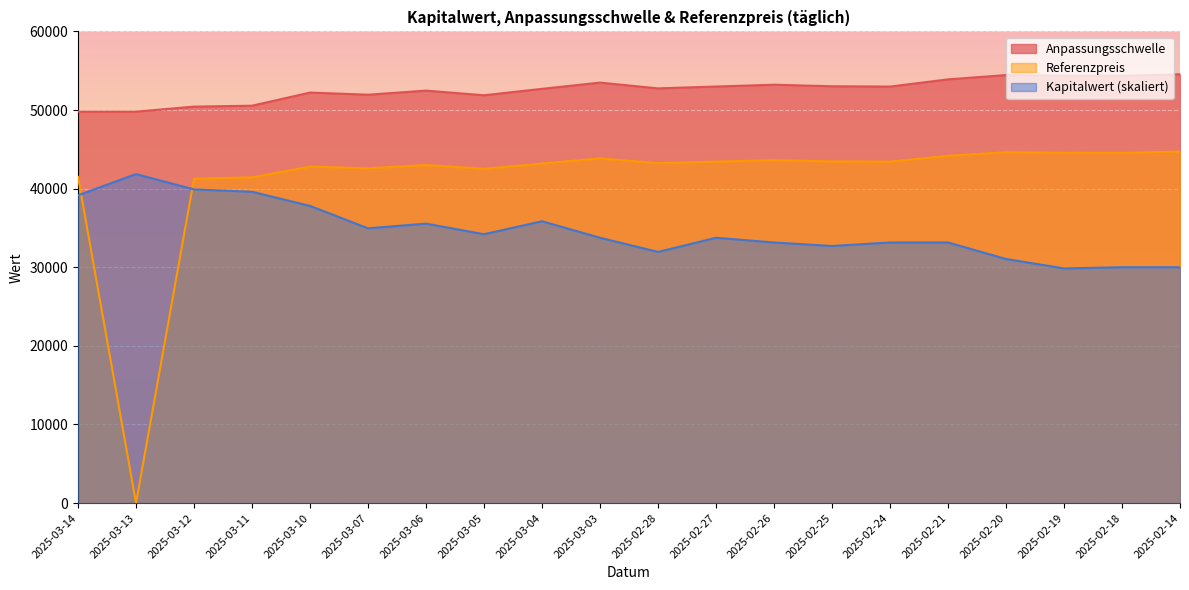

At which category does Anpassungsschwelle reach its first local valley?

2025-03-07